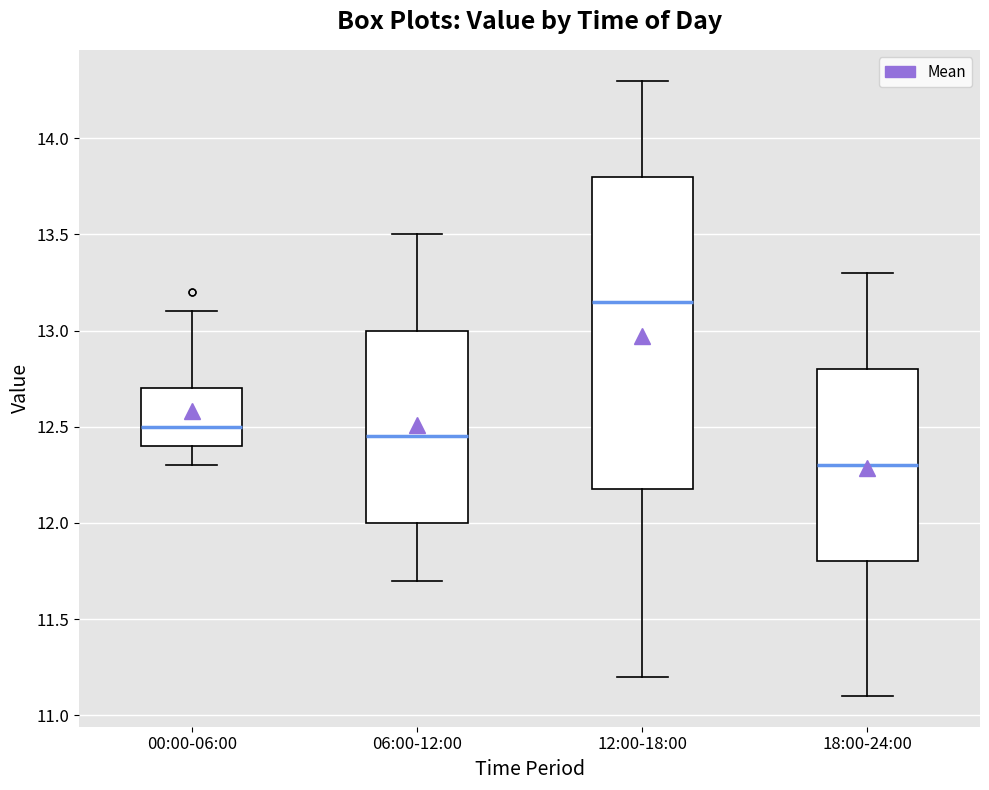

Where is the lower edge of the box for 06:00-12:00 on the y-axis? The values are not printed on the chart, so give them approximately, as read against the axis.

12.00